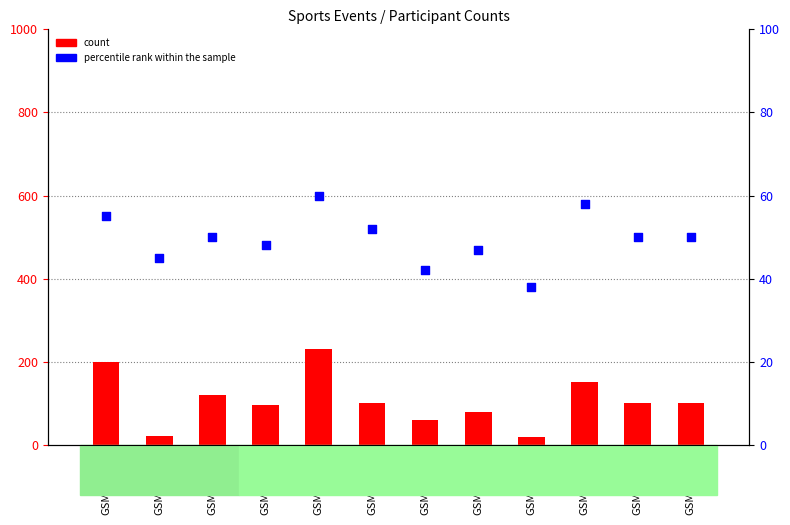

What are all the series names shown in the legend?

count, percentile rank within the sample